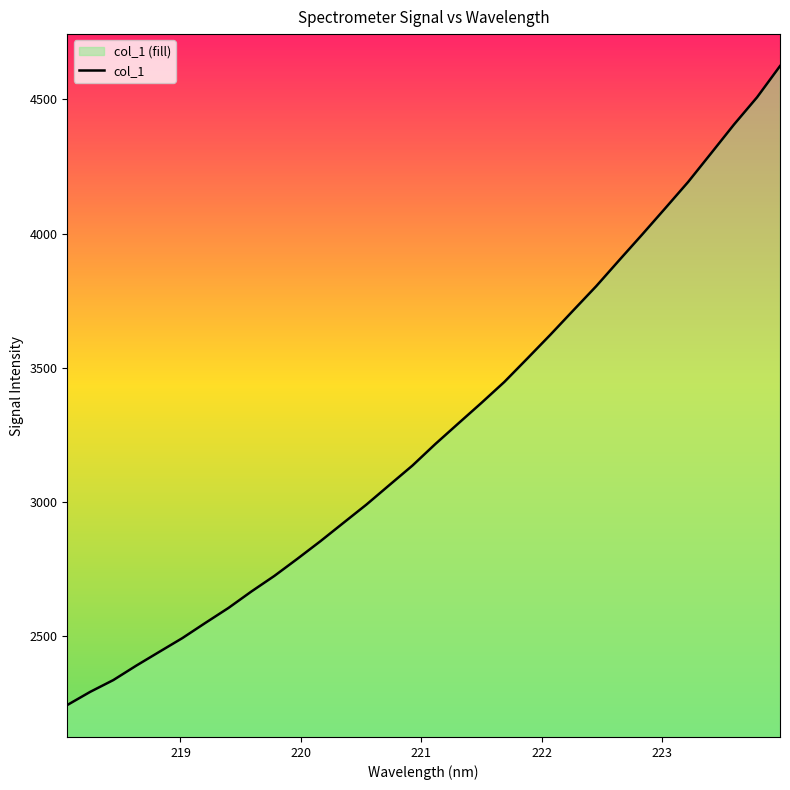

What is the maximum value shown in the chart?

4624.7